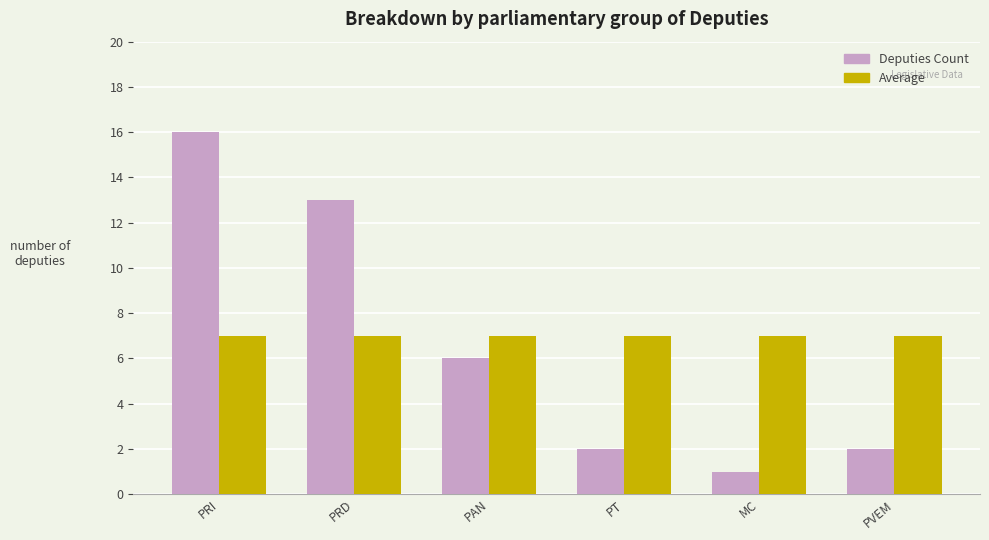

At which category is the sum across all series the highest?

PRI